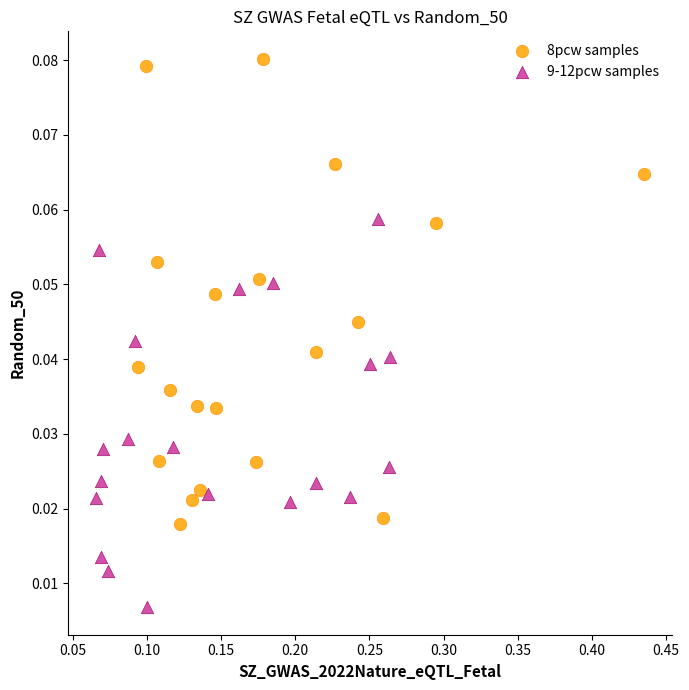

Which series contains the highest Y value?

8pcw samples